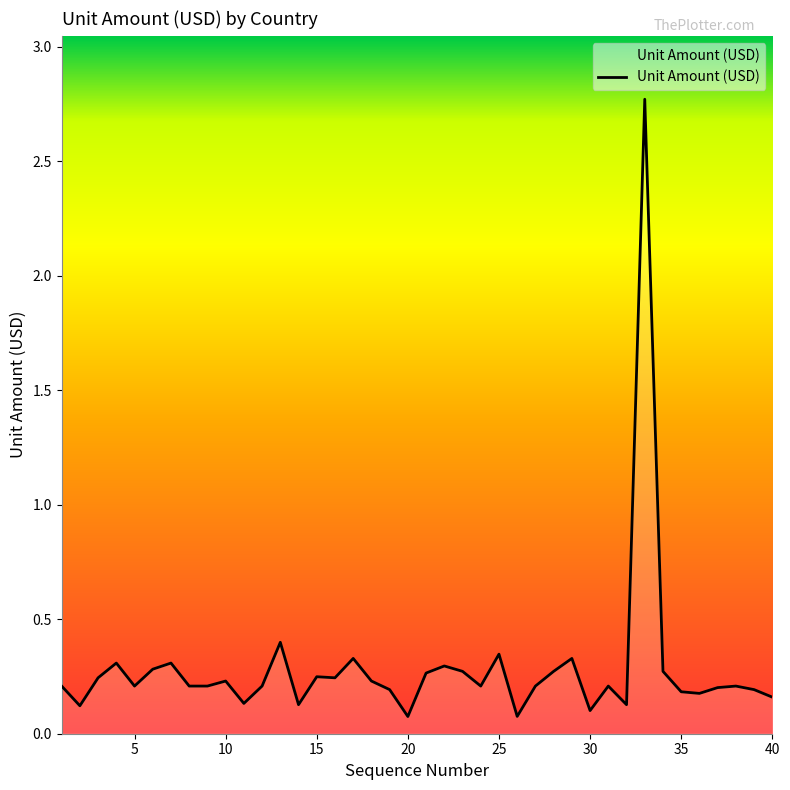

What is the difference between the maximum and minimum values?

2.7